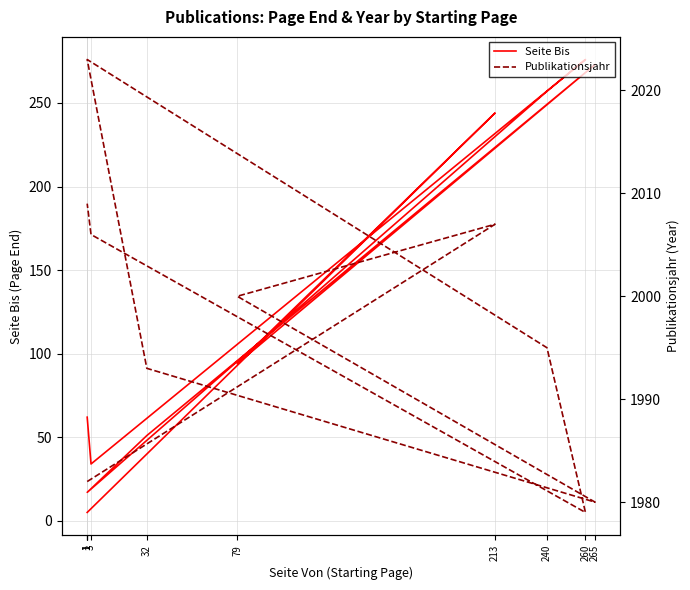

What is the label of the 5th point from the left?

32